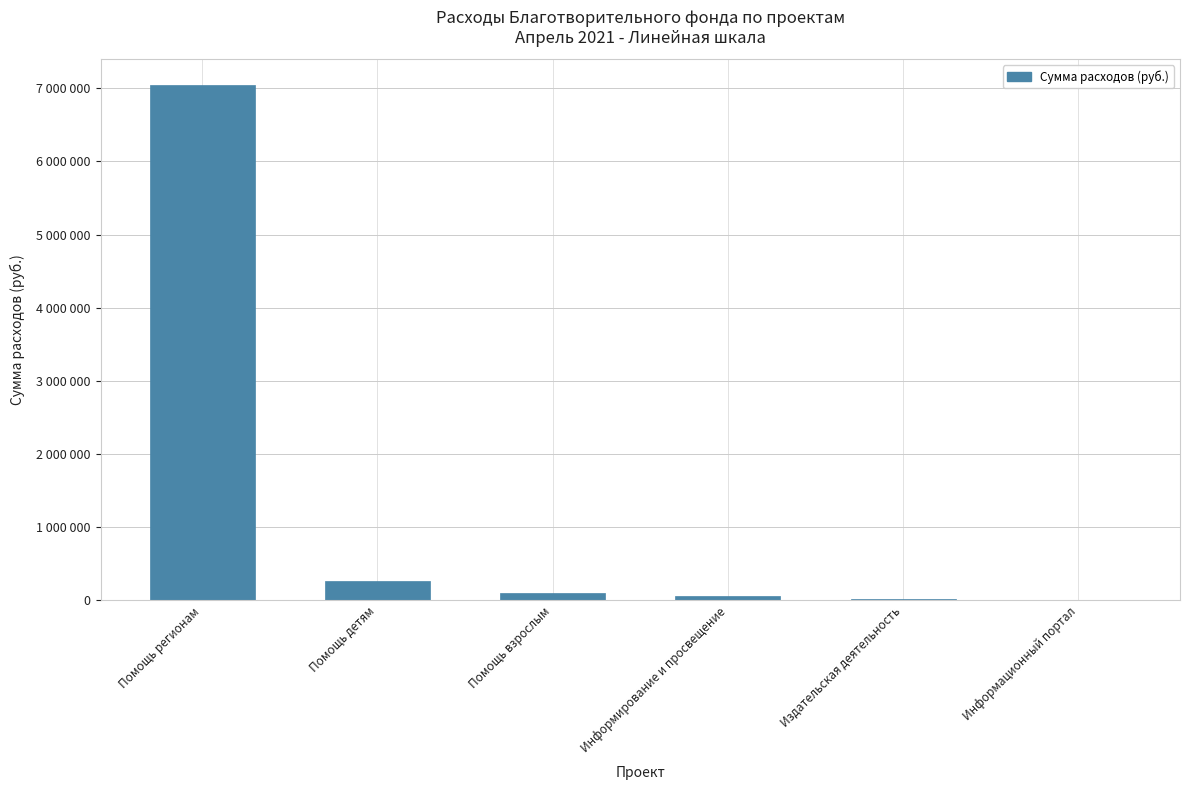

What is the change in value from Помощь регионам to Информационный портал?

-7036287.8